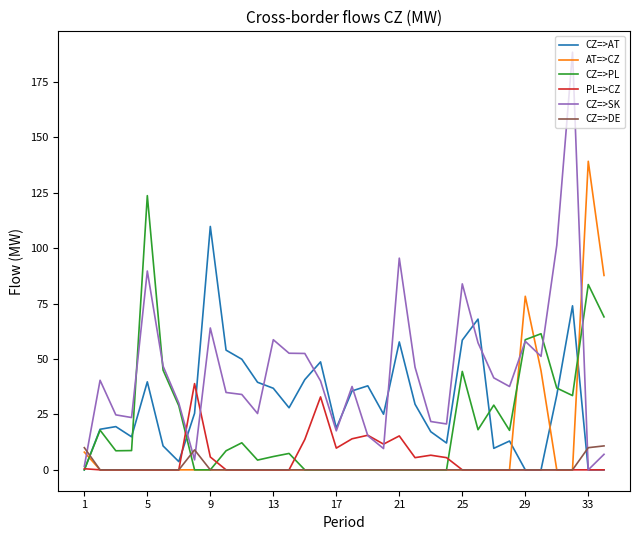

What is the greatest value displayed?

188.4